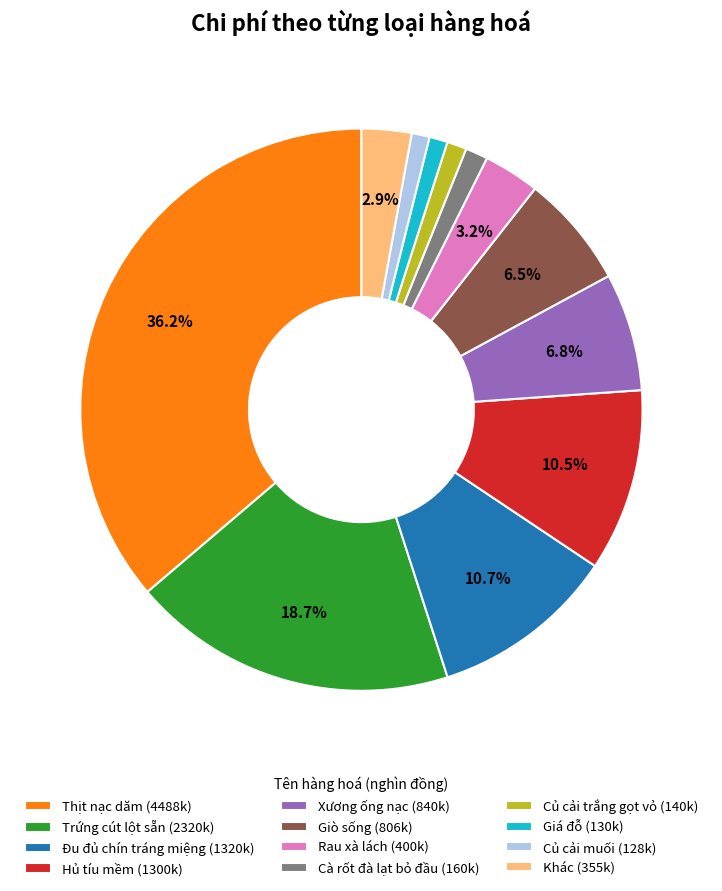

Between Cà rốt đà lạt bỏ đầu (160k) and Thịt nạc dăm (4488k), which is larger?

Thịt nạc dăm (4488k)